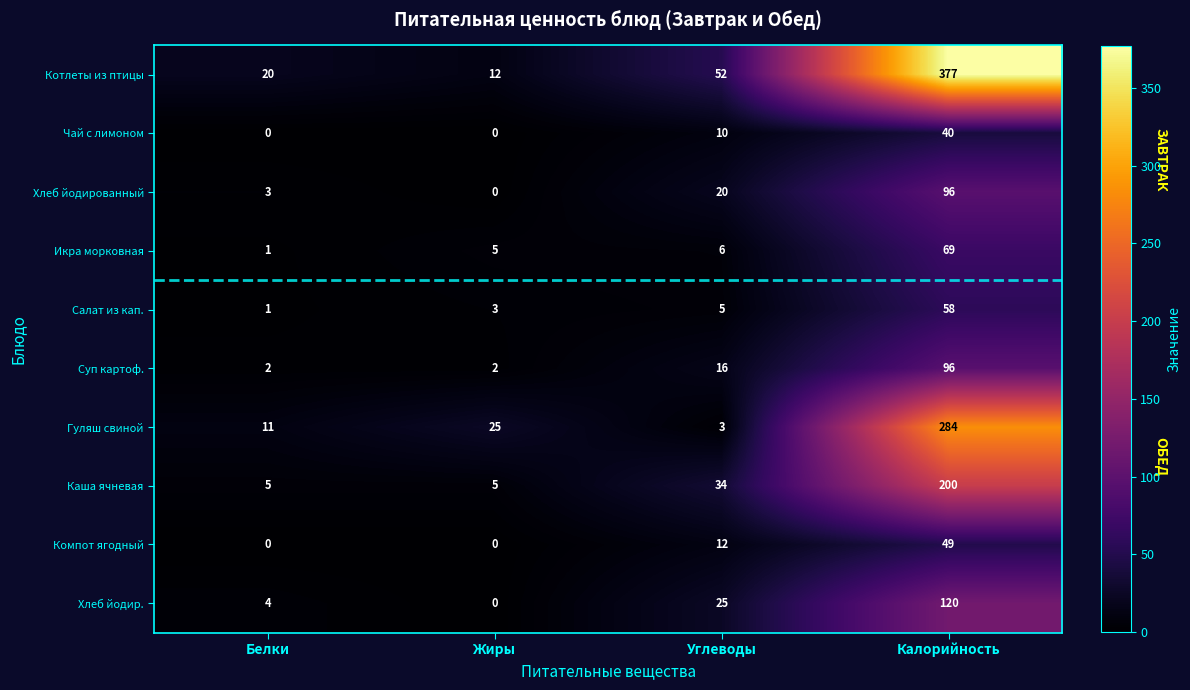

Which series has the largest range (max minus min)?

Котлеты из птицы